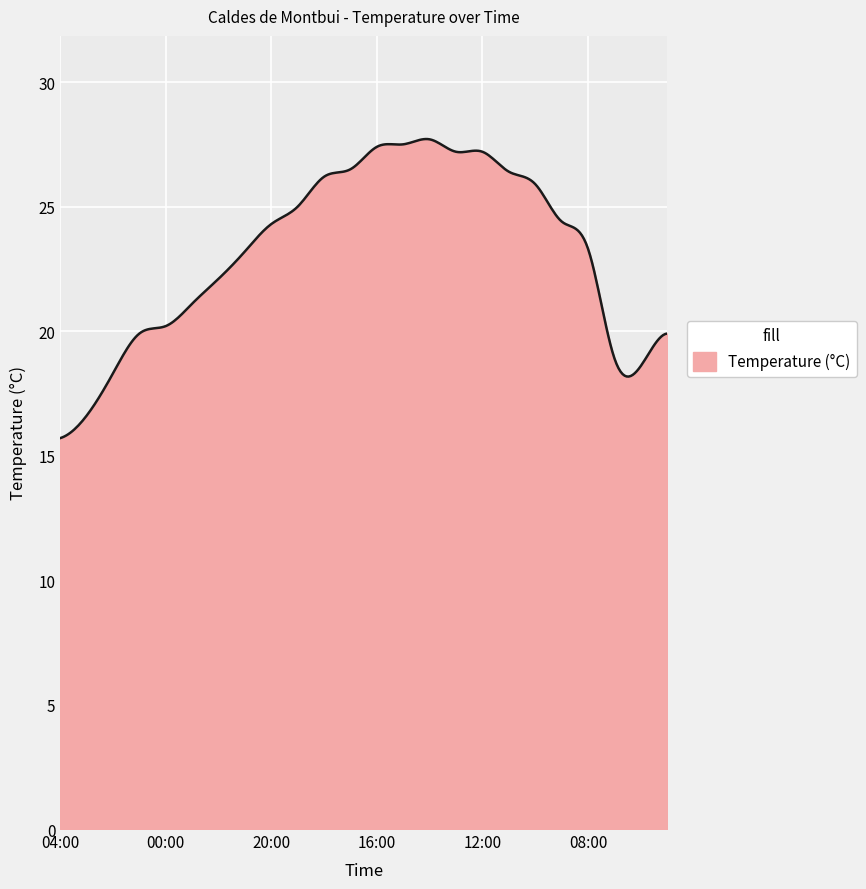

What is the difference between the maximum and minimum values?

12.0